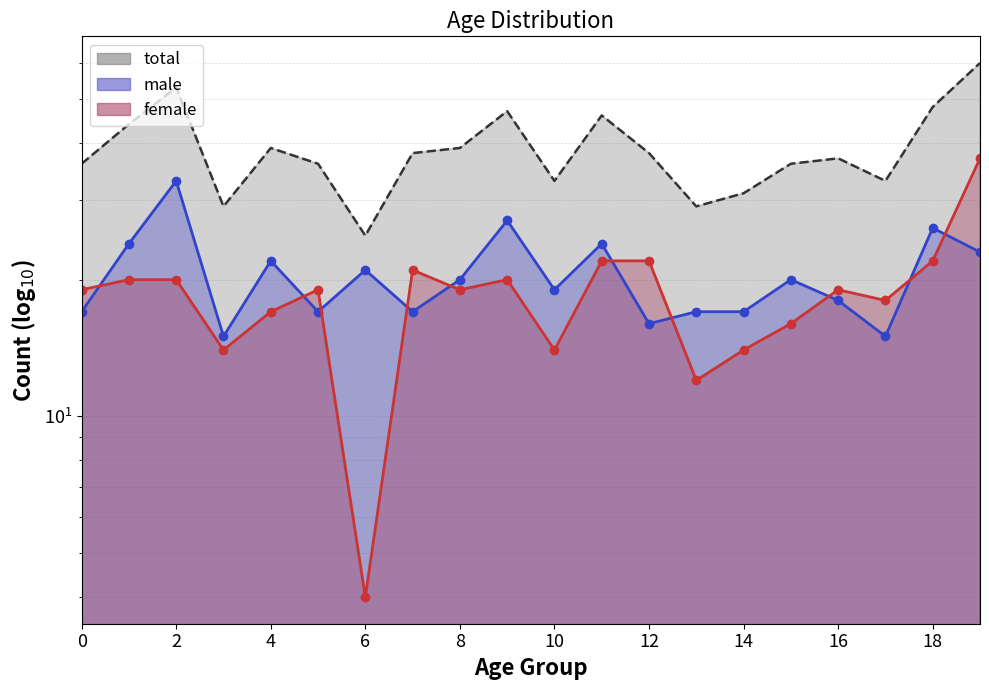

How many interior local valleys does the male series have?

6